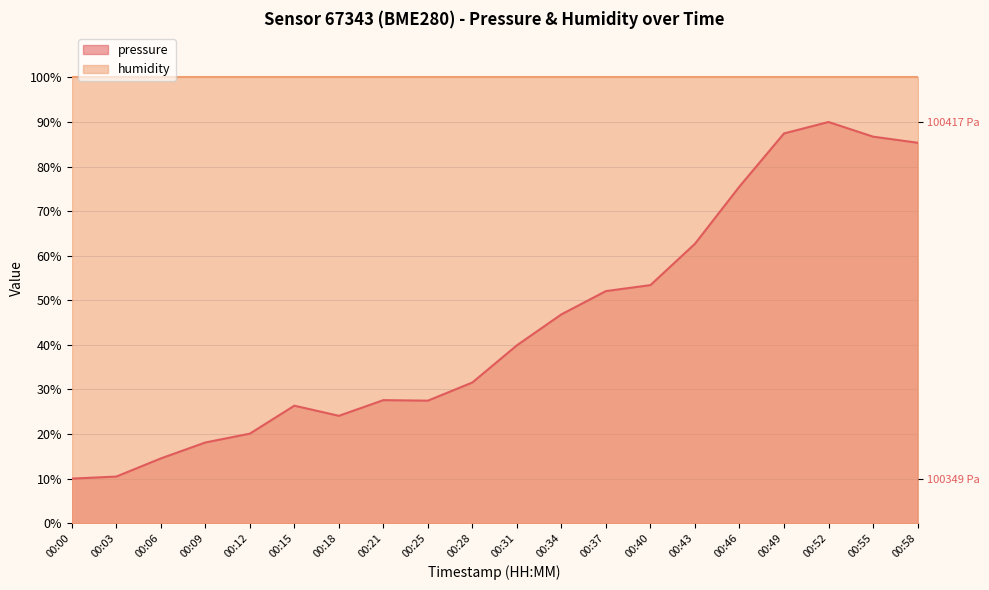

How many points are lower than both their immediate neighbors (excluding endpoints)?

2